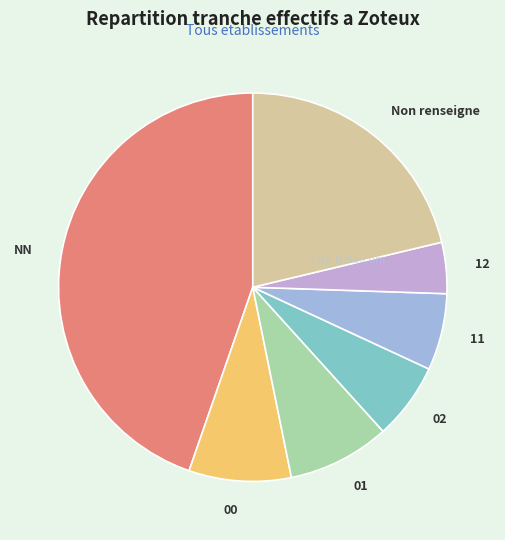

Does 11 account for over 50% of the chart?

No